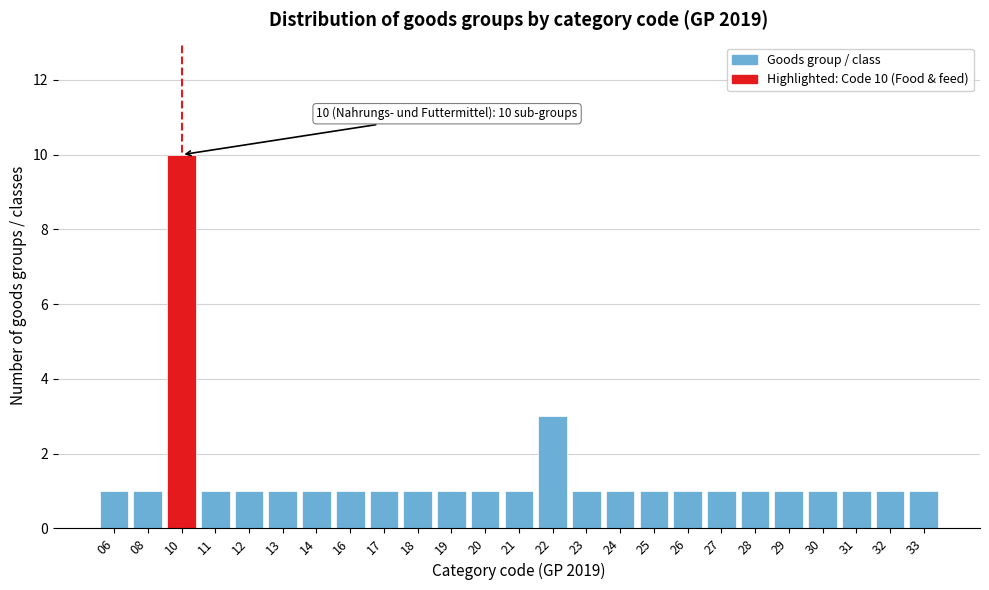

Reading left to right, transcribe all the data shown in this chart.

06=1	08=1	10=10	11=1	12=1	13=1	14=1	16=1	17=1	18=1	19=1	20=1	21=1	22=3	23=1	24=1	25=1	26=1	27=1	28=1	29=1	30=1	31=1	32=1	33=1